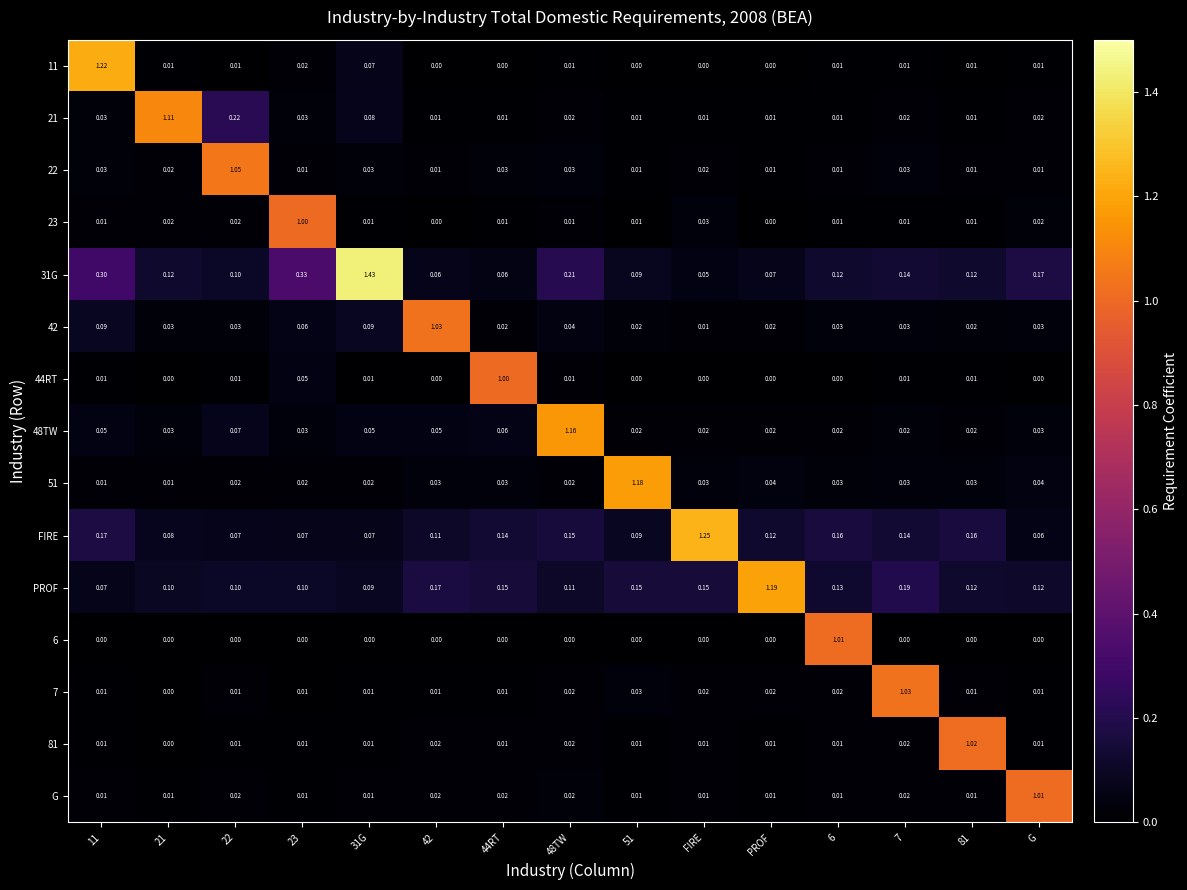

Is the value of 31G at 44RT greater than the value of 81 at 42?

Yes